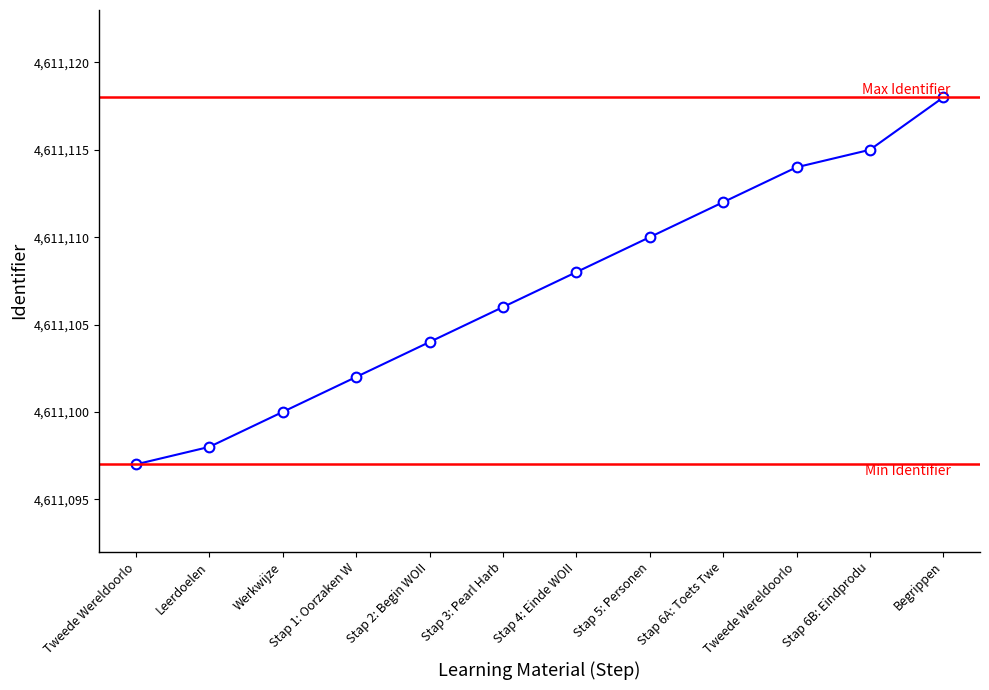

The chart shows a value of 1494571 at Stap 2: Begin WOII. True or false?

False